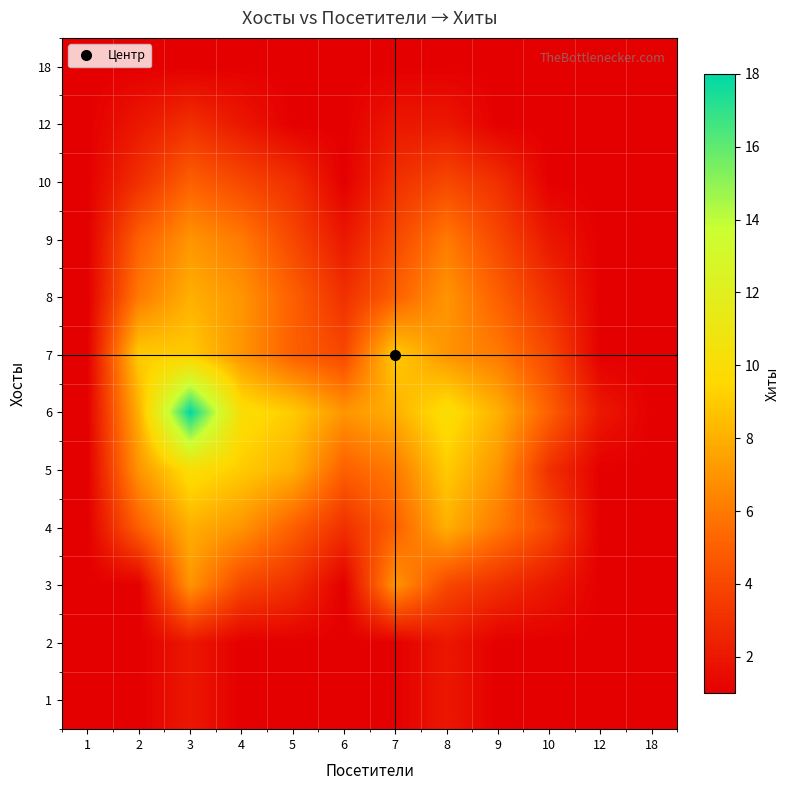

What is the spread (max minus min) of values at 10?

4